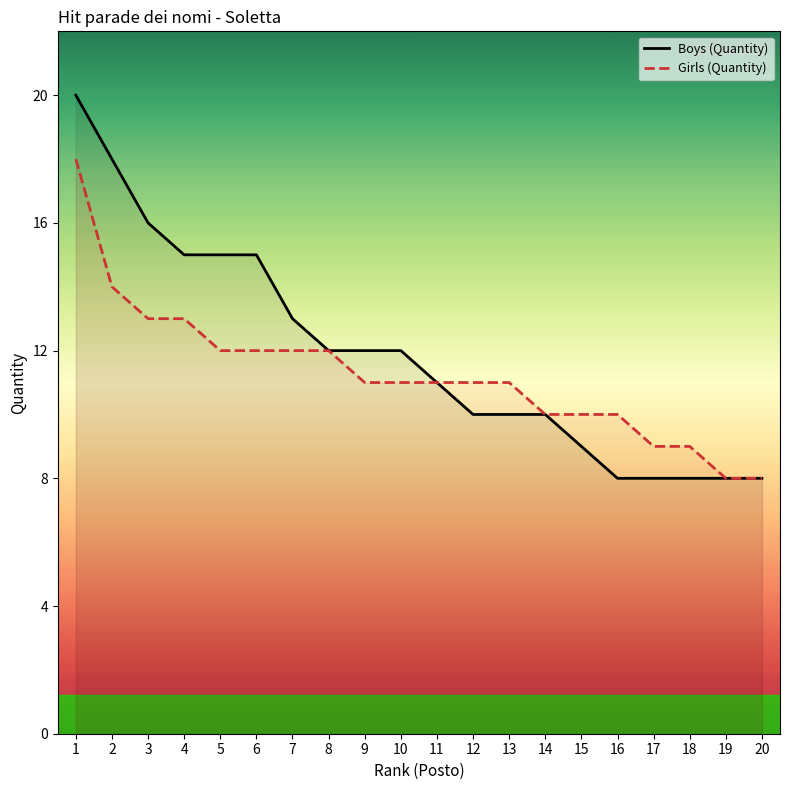

Is the value of Boys (Quantity) at 11 greater than the value of Girls (Quantity) at 3?

No